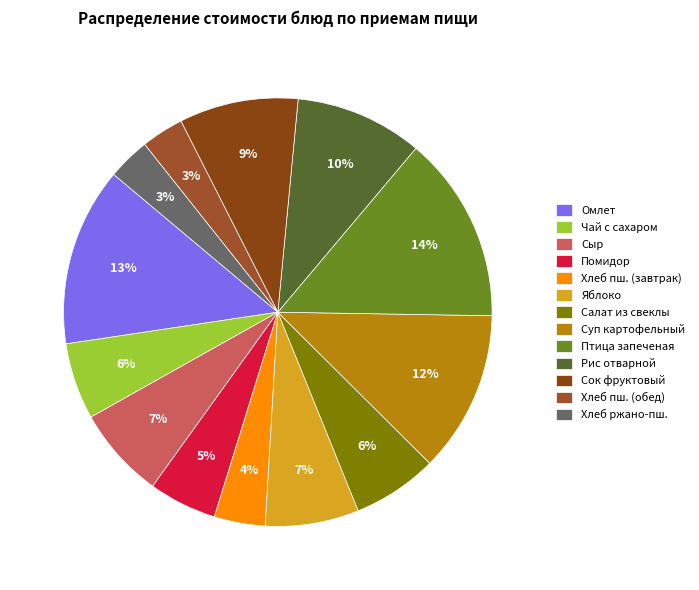

To the nearest percent, what is the average slice percentage?

8%